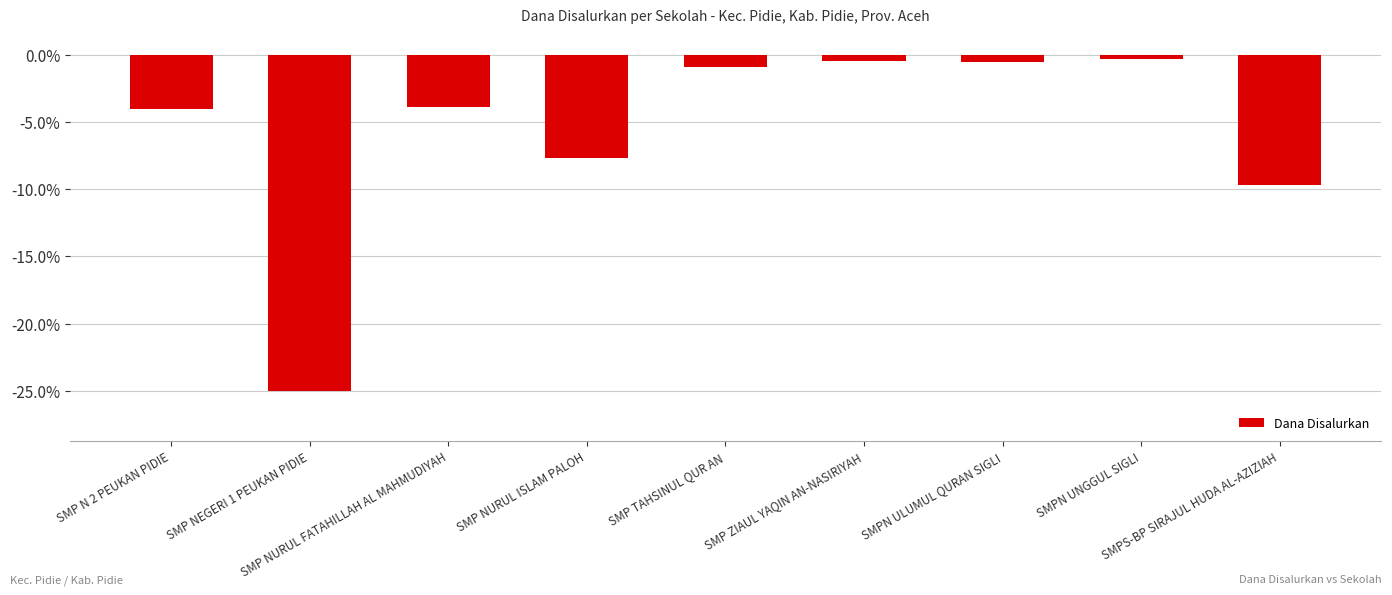

What is the change in value from SMP ZIAUL YAQIN AN-NASIRIYAH to SMPN UNGGUL SIGLI?

+0.2